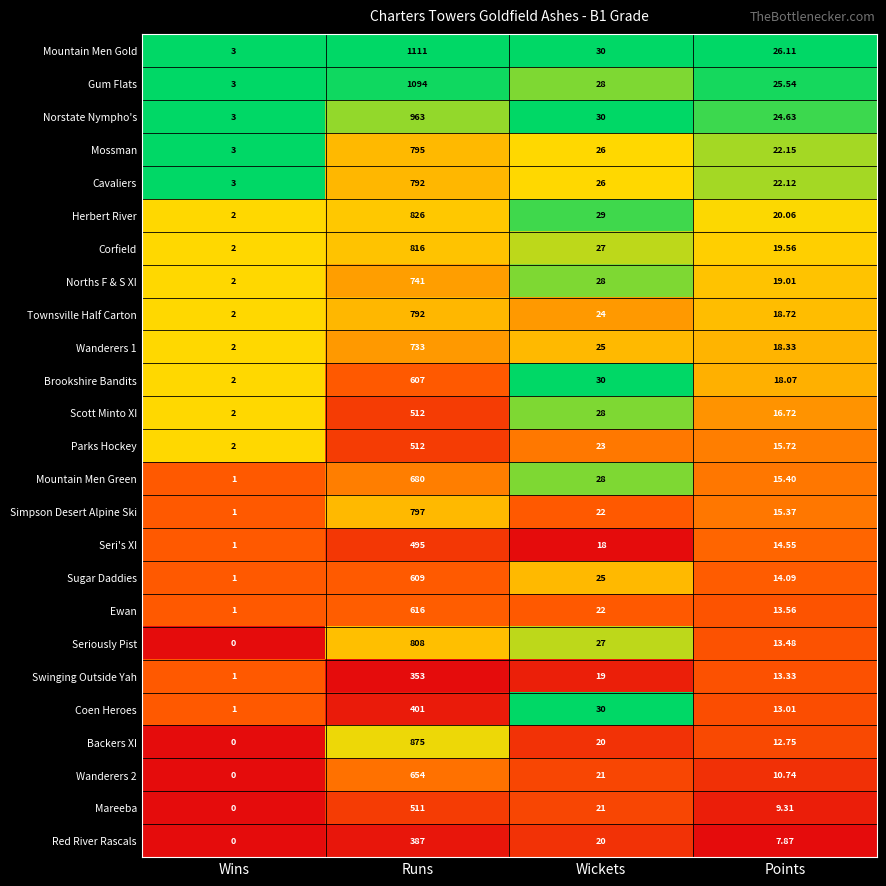

Is the value of Backers XI at Points greater than the value of Mountain Men Green at Wickets?

No